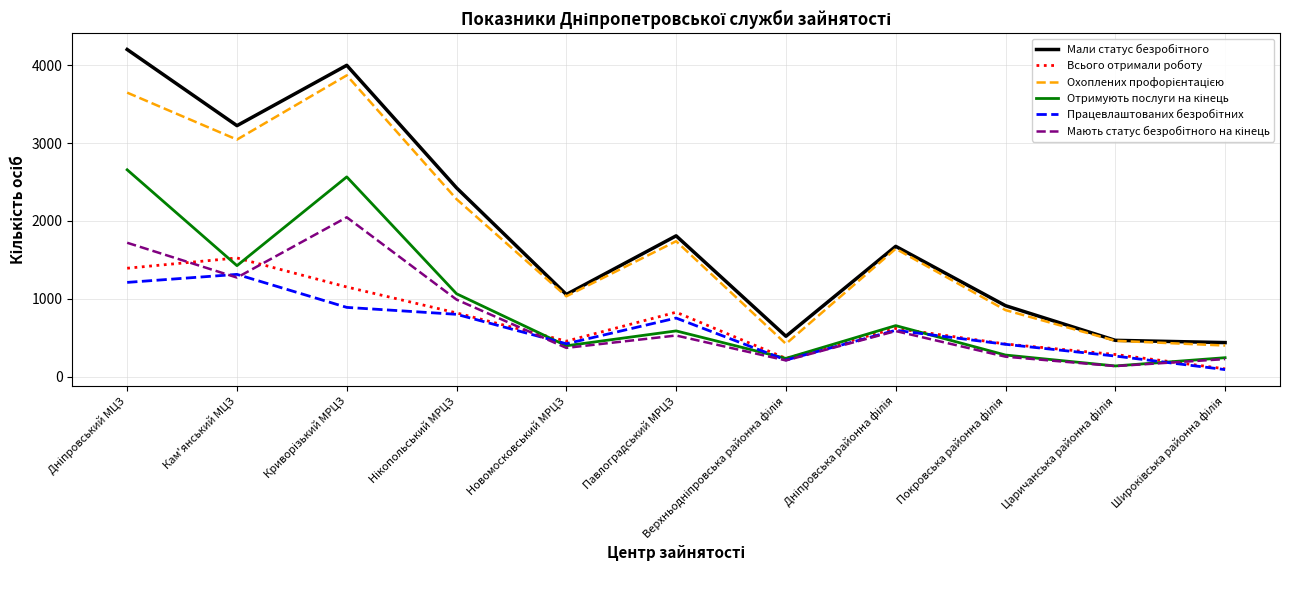

What is the spread (max minus min) of values at Новомосковський МРЦЗ?

686